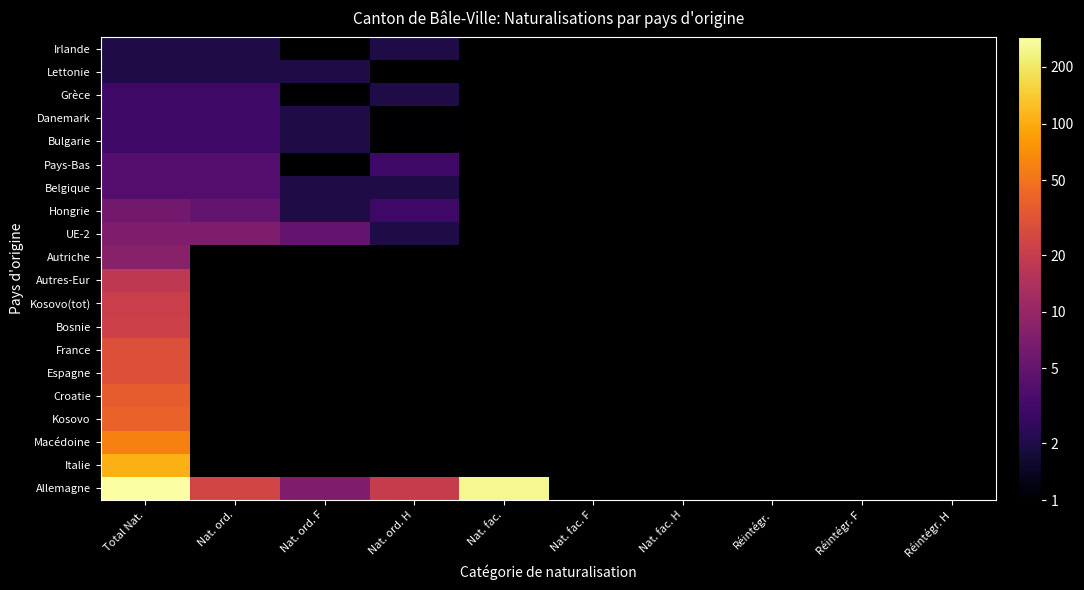

How many distinct data groups are displayed?

20